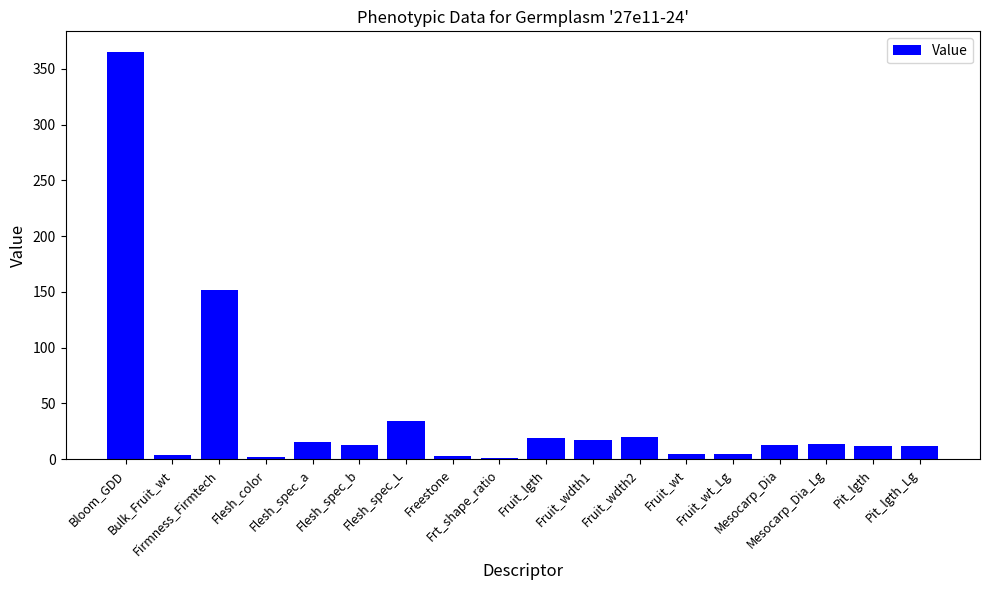

What is the maximum value shown in the chart?

365.4